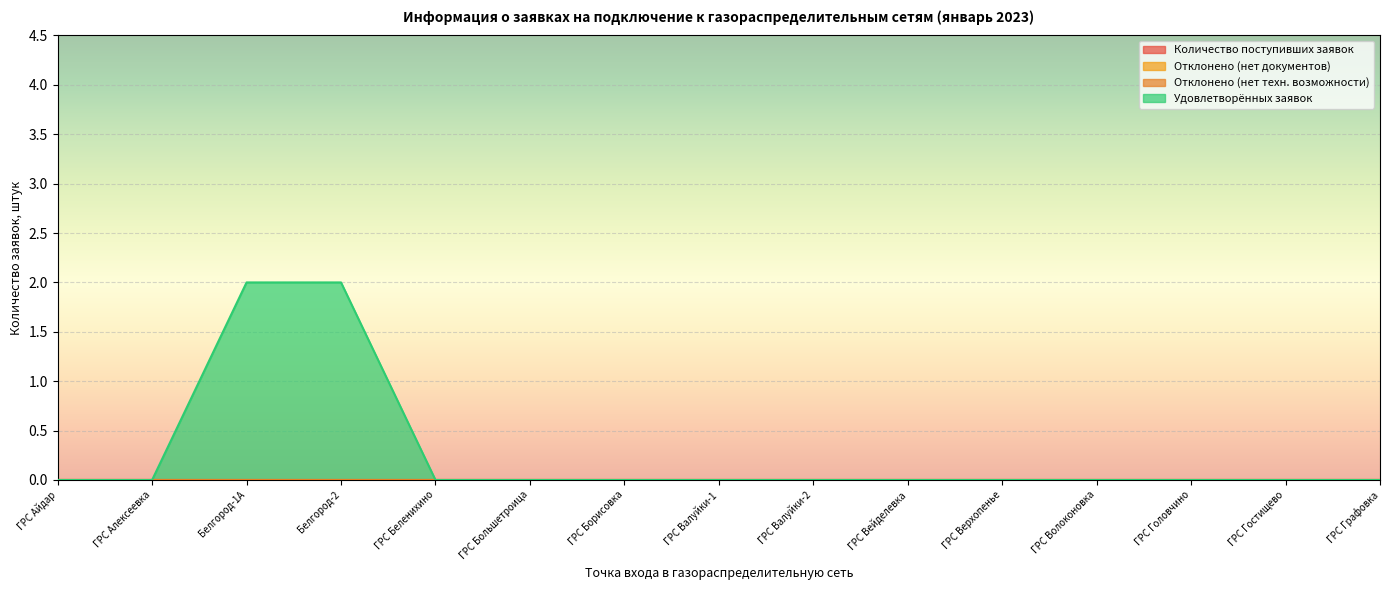

True or false: Количество поступивших заявок has a value of 0 at ГРС Борисовка.

True